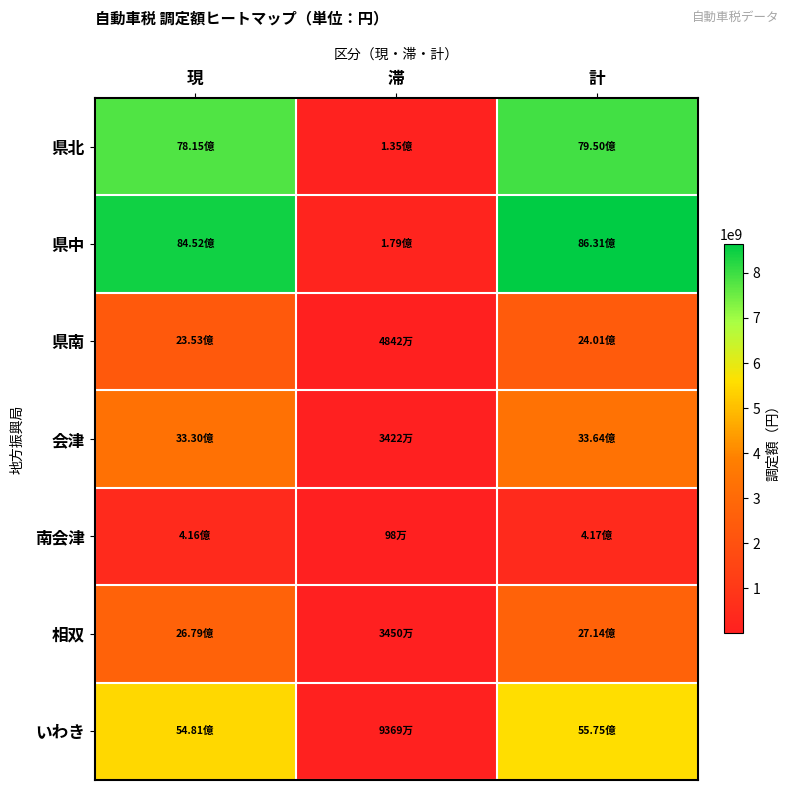

Reading left to right, what are all the values shown in this chart?

県北: 現=7814662288	滞=134920002	計=7949582290
県中: 現=8451875161	滞=178701338	計=8630576499
県南: 現=2352891100	滞=48415220	計=2401306320
会津: 現=3330004500	滞=34222052	計=3364226552
南会津: 現=415778800	滞=983739	計=416762539
相双: 現=2679224900	滞=34499894	計=2713724794
いわき: 現=5480864198	滞=93686678	計=5574550876